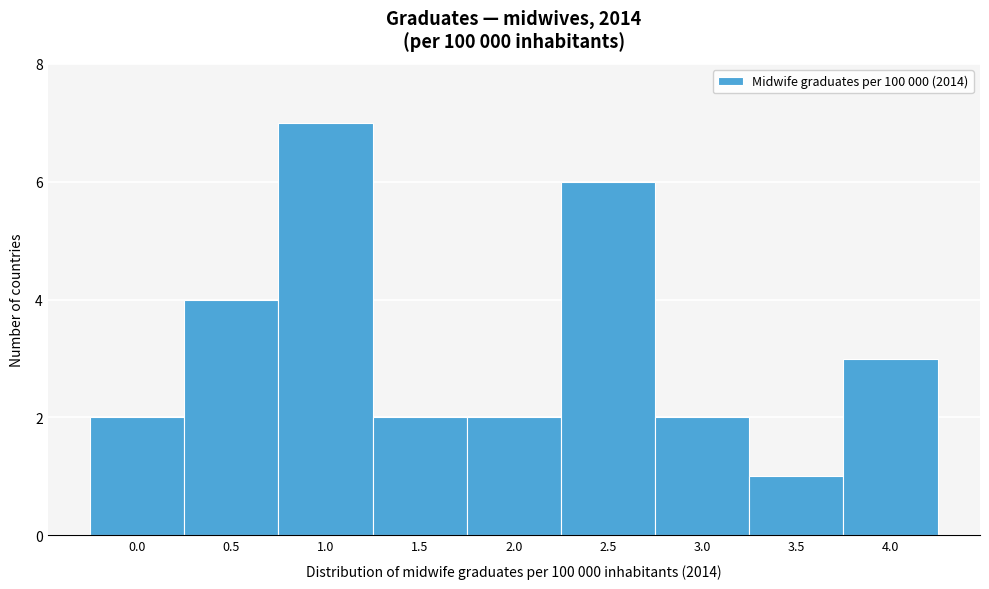

Reading left to right, extract all data points from this chart.

2	4	7	2	2	6	2	1	3